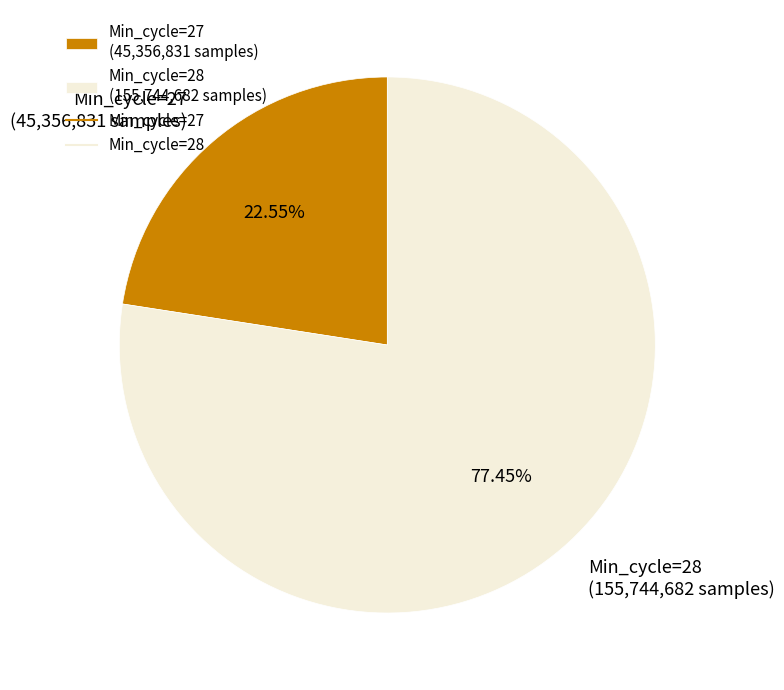

Is there a majority slice in this chart?

Yes